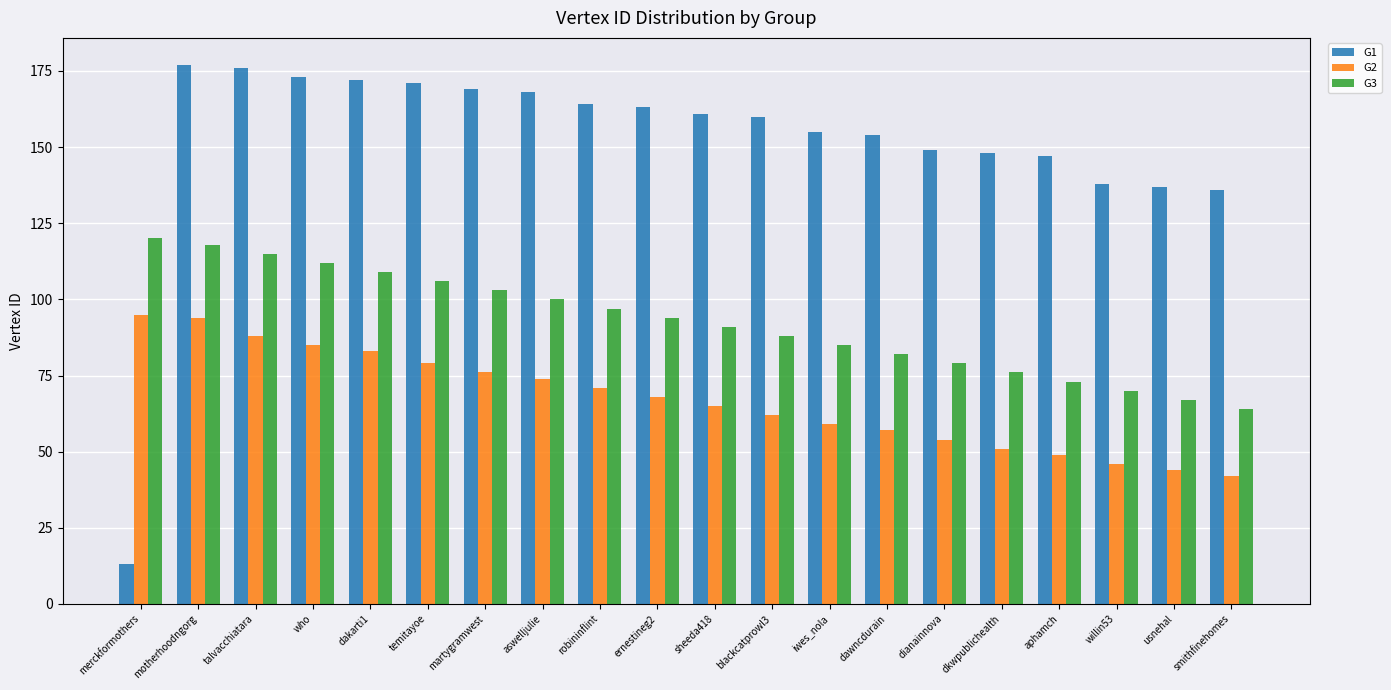

What position from the left is dkwpublichealth?

16